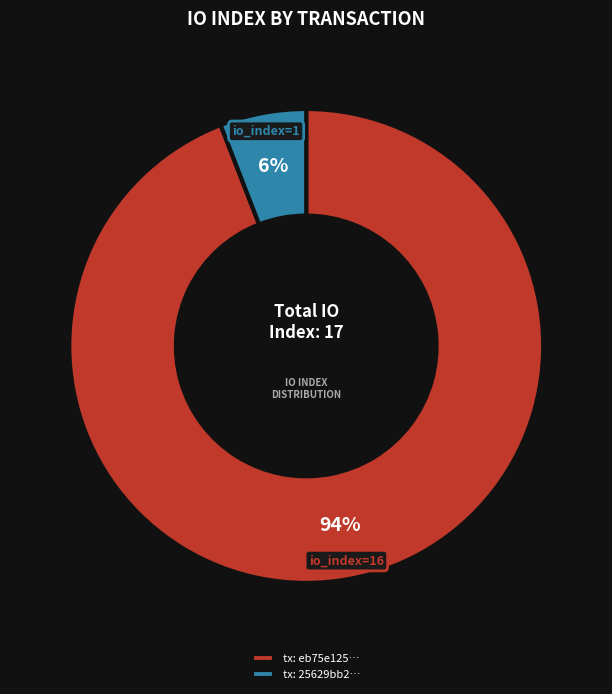

To the nearest percent, what percentage of the pie is tx: eb75e125…?

94%